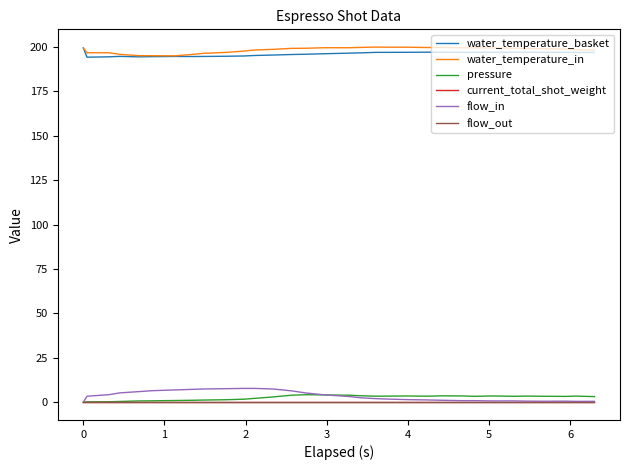

How many times do flow_in and pressure cross each other?

1